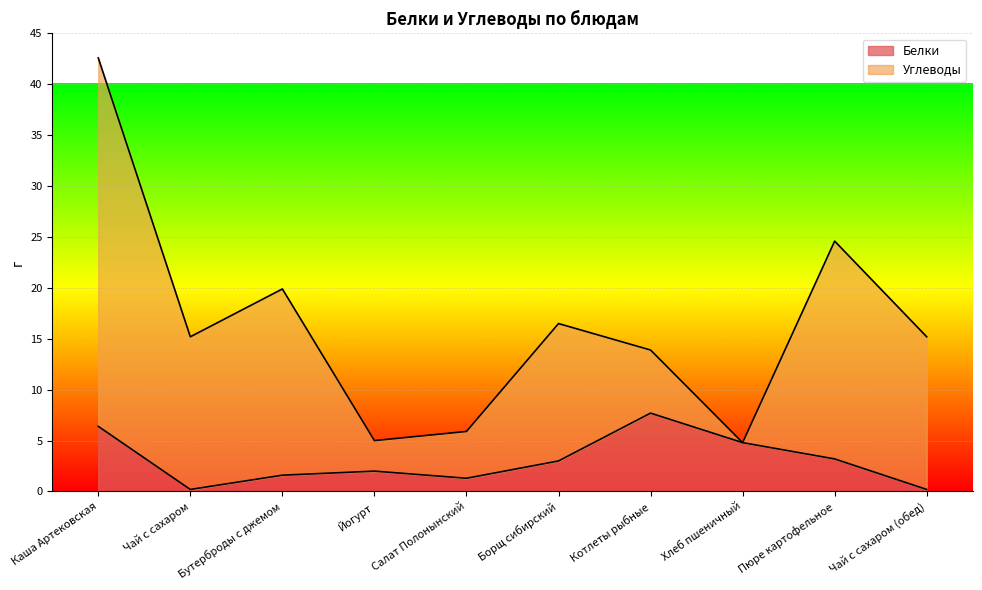

Reading left to right, list all the values displayed in this chart.

6.4	0.2	1.6	2.0	1.3	3.0	7.7	4.8	3.2	0.2